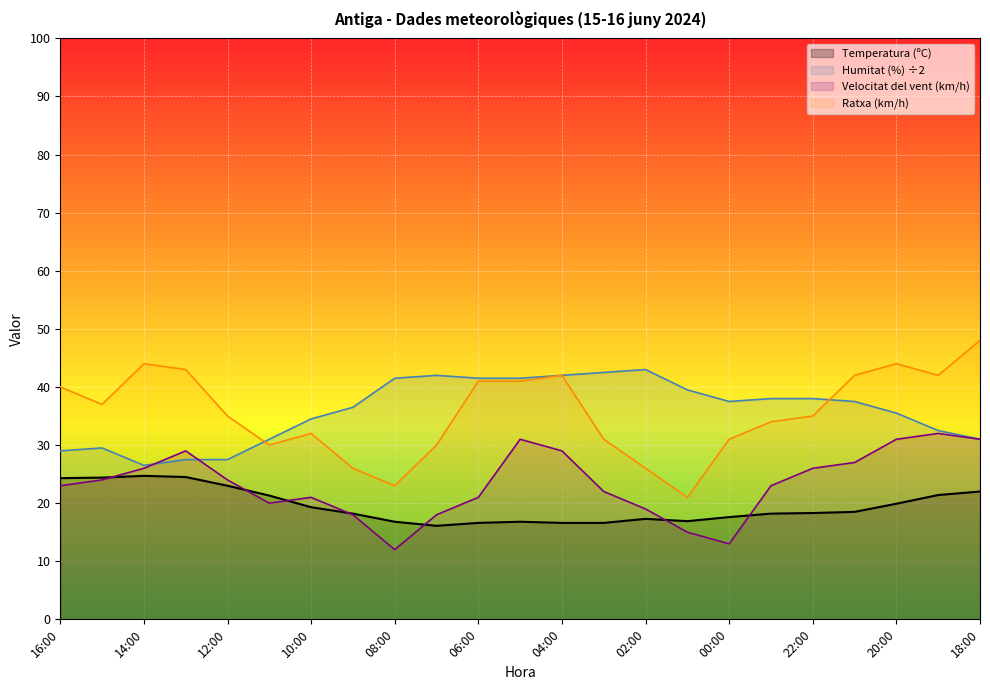

What is the difference between the maximum and minimum values in the Temperatura (ºC) series?

8.6